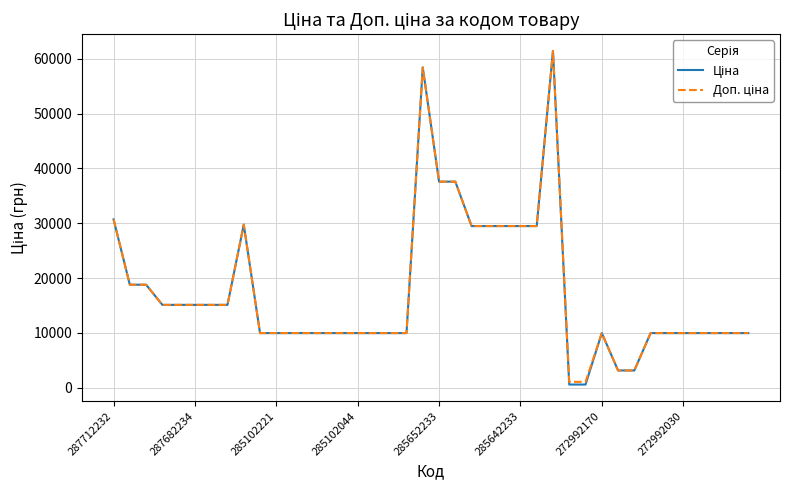

What is the maximum value shown in the chart?

61434.3